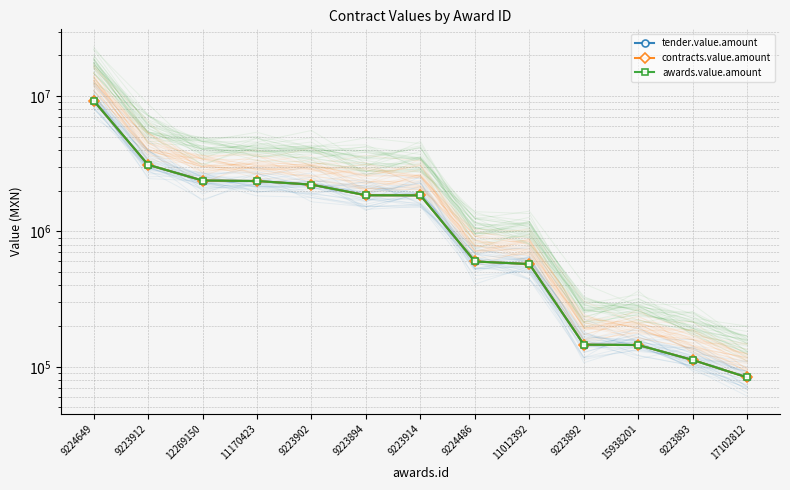

What is the difference between the maximum and minimum values in the tender.value.amount series?

9197060.5